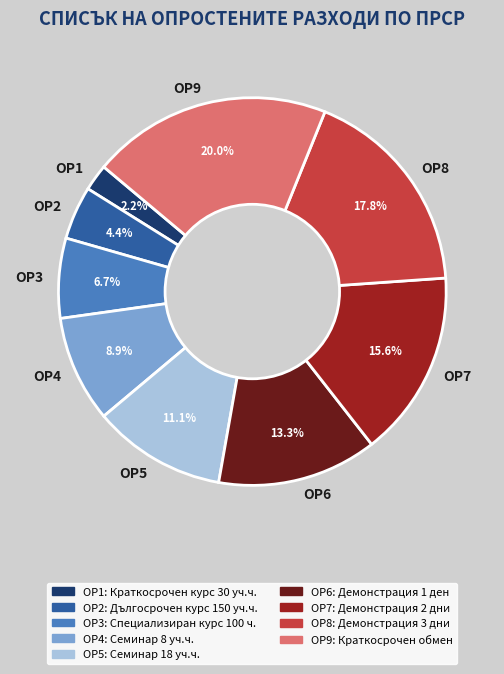

Approximately how many times larger is the value at ОР5 compared to ОР7?

0.7